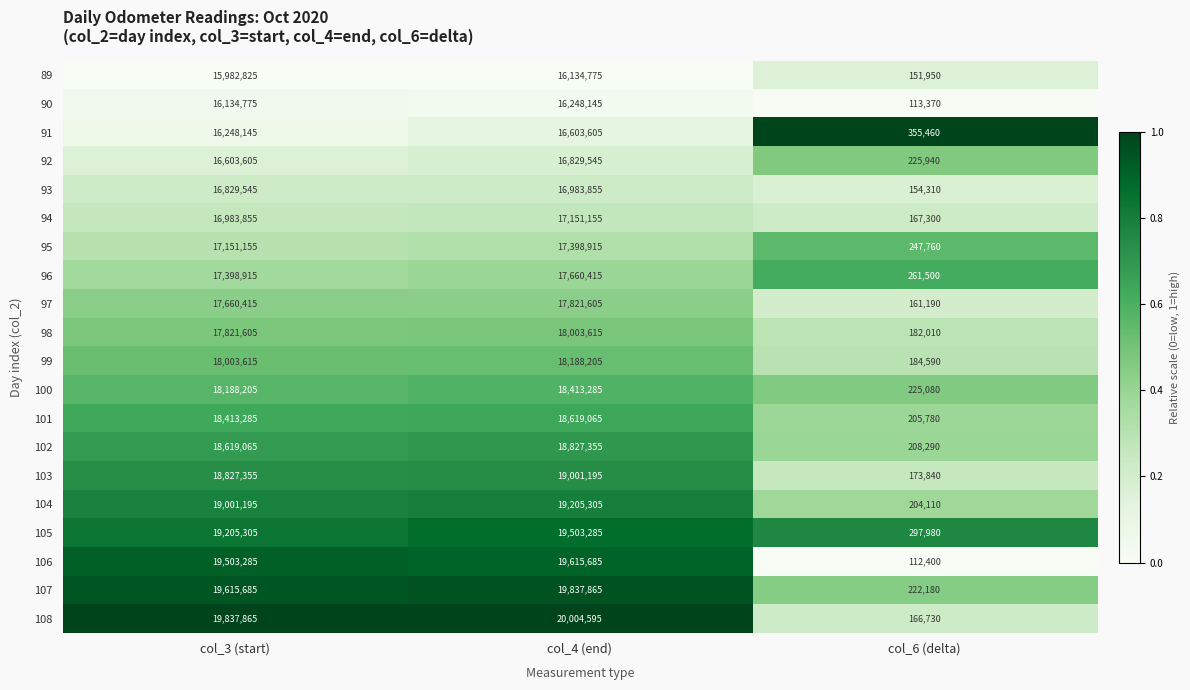

What is the sum of the 108 values at col_4 (end) and col_3 (start)?

39842460